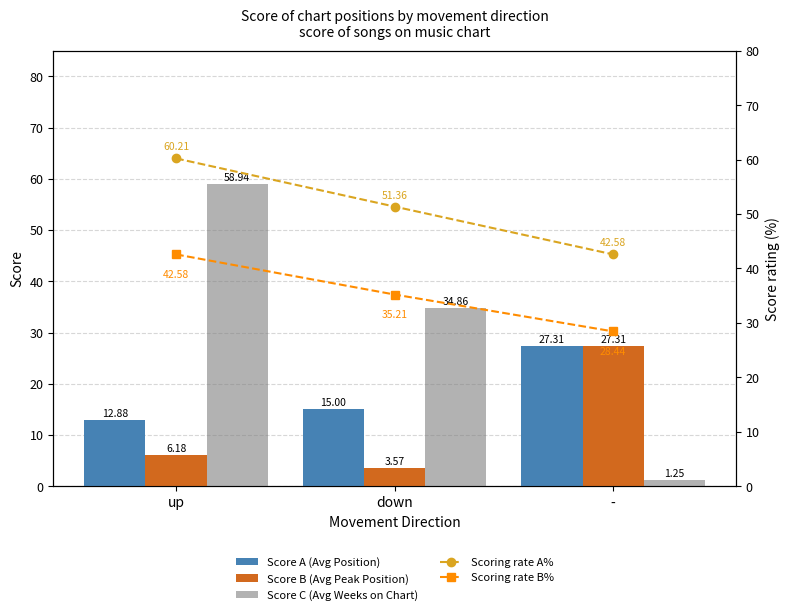

Rank the series at down from highest to lowest value.

Scoring rate A%, Scoring rate B%, Score C (Avg Weeks on Chart), Score A (Avg Position), Score B (Avg Peak Position)